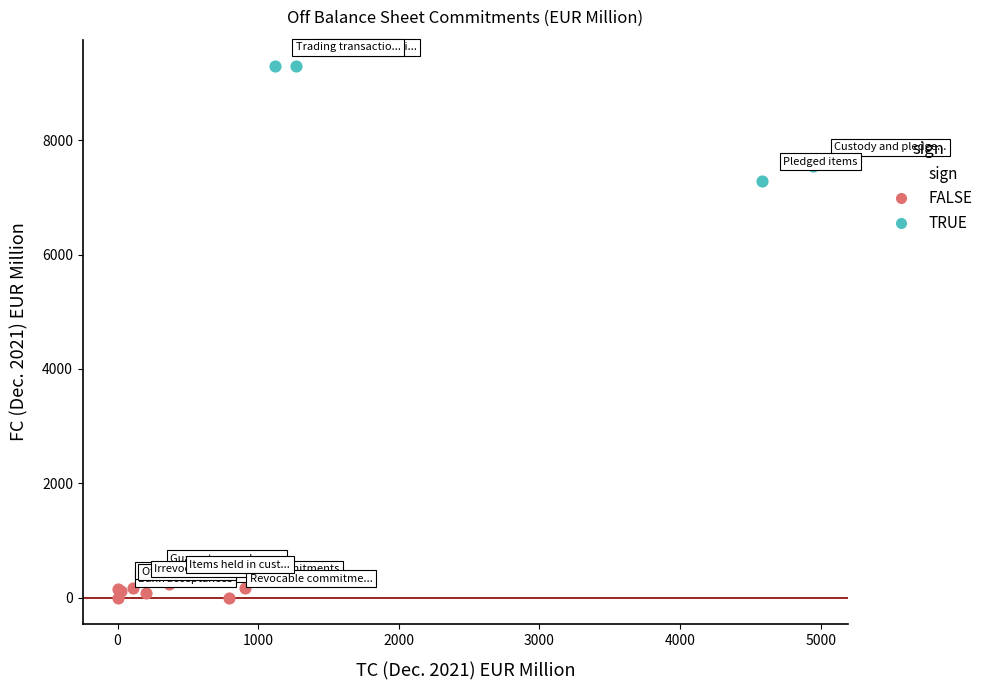

Which series contains the highest Y value?

TRUE